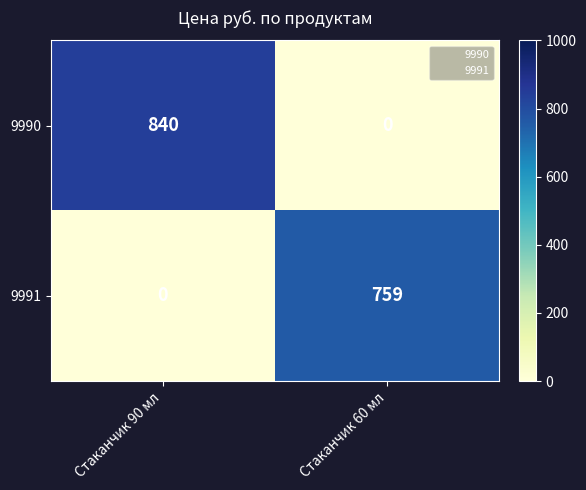

Which series has the largest total across all categories?

9990